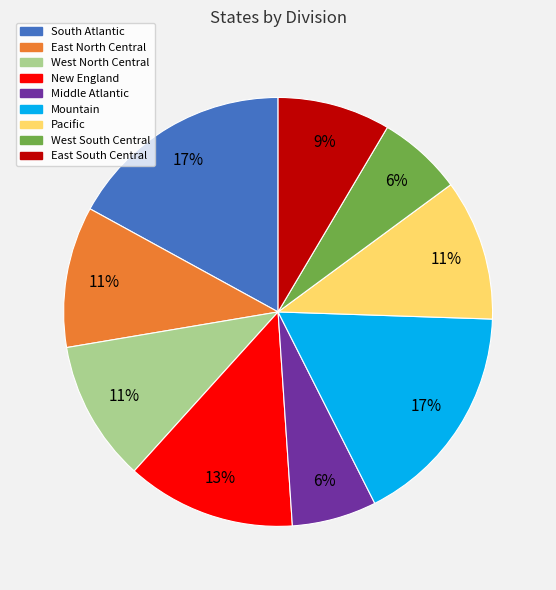

Count the number of slices in the pie.

9